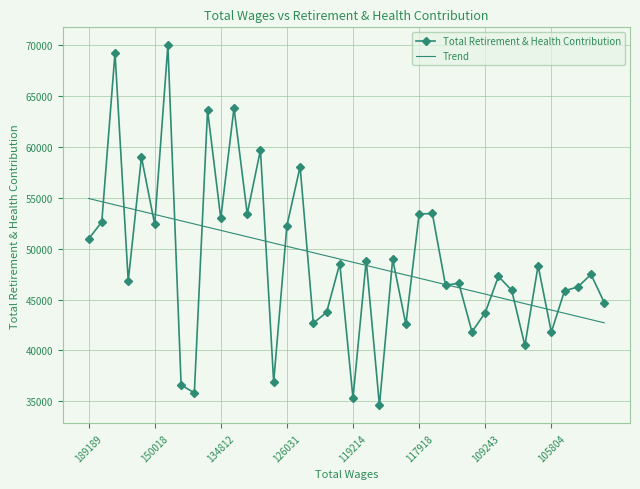

List the series in order of their peak value, highest first.

Total Retirement & Health Contribution, Trend